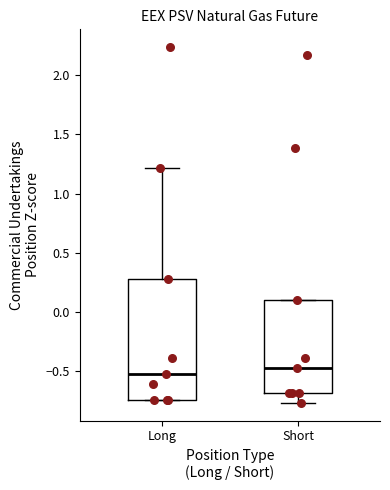

Reading left to right, read every box against the y-axis: the position of its median line, the range the box covers, and the ends of its whiskers. The values are not printed on the chart, so give them approximately, as read against the axis.

Long: median -0.50, box -0.75 to 0.30, whiskers -0.75 to 1.20
Short: median -0.45, box -0.70 to 0.10, whiskers -0.75 to 0.10